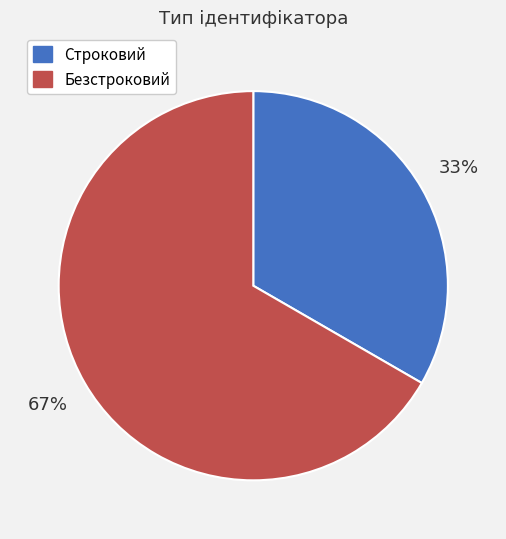

Do Безстроковий and Строковий together represent more than half of the pie?

Yes